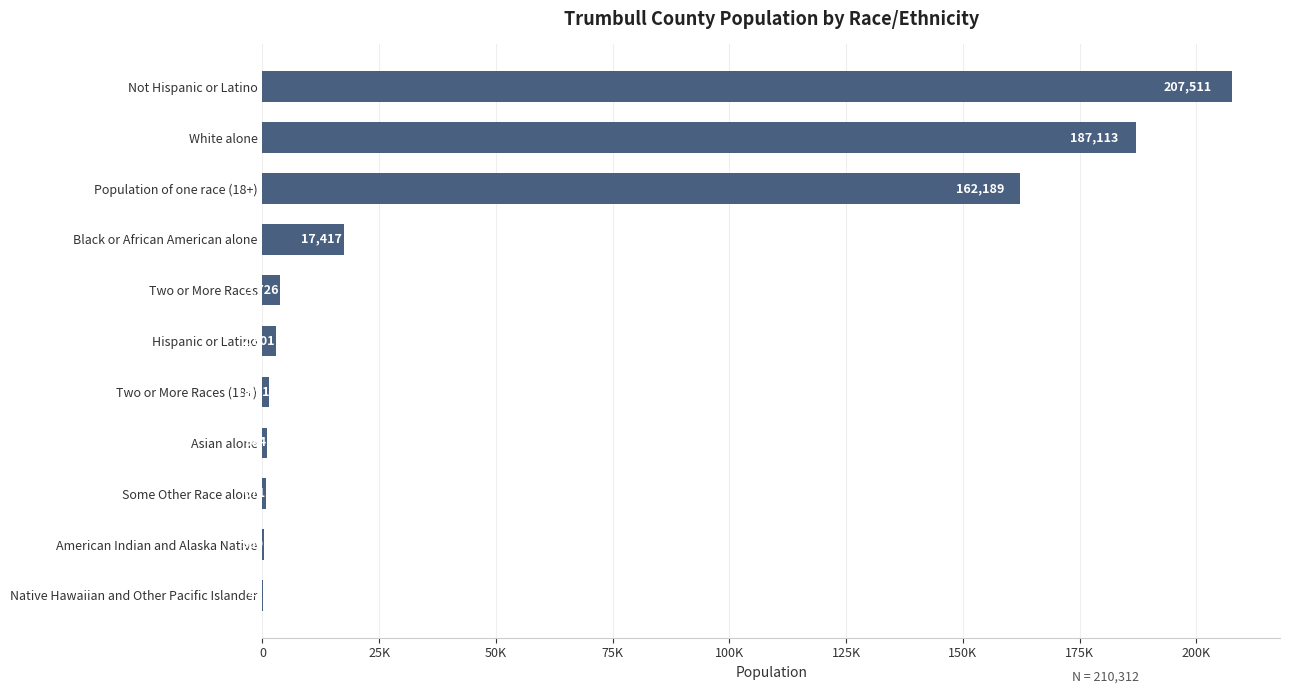

Are the bars horizontal?

Yes